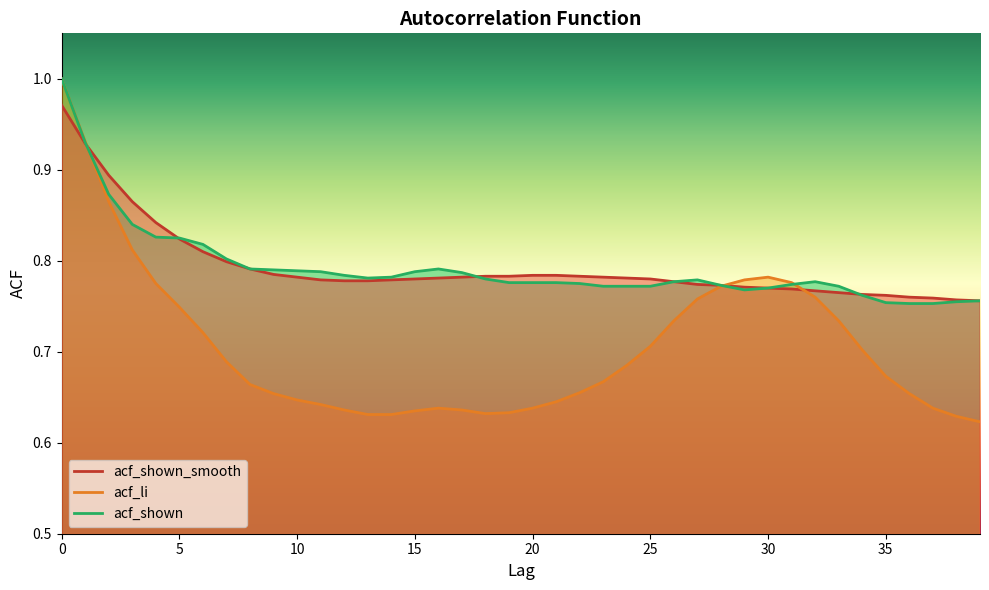

How many data points does each series have?

40